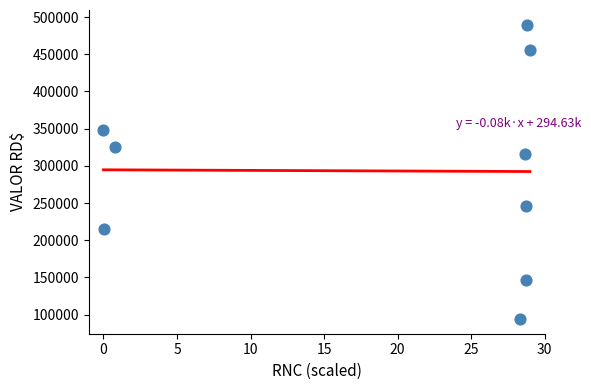

What Y value in the scatter plot is closest to 291870?

316181.0